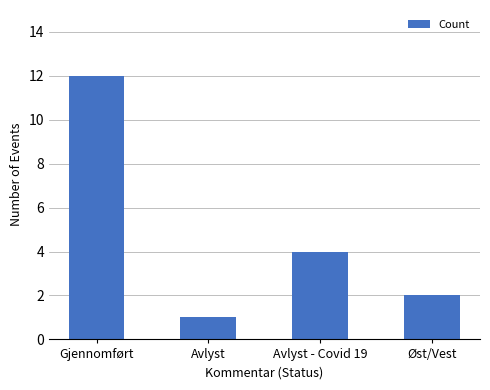

What is the value of the 2nd bar from the left?

1